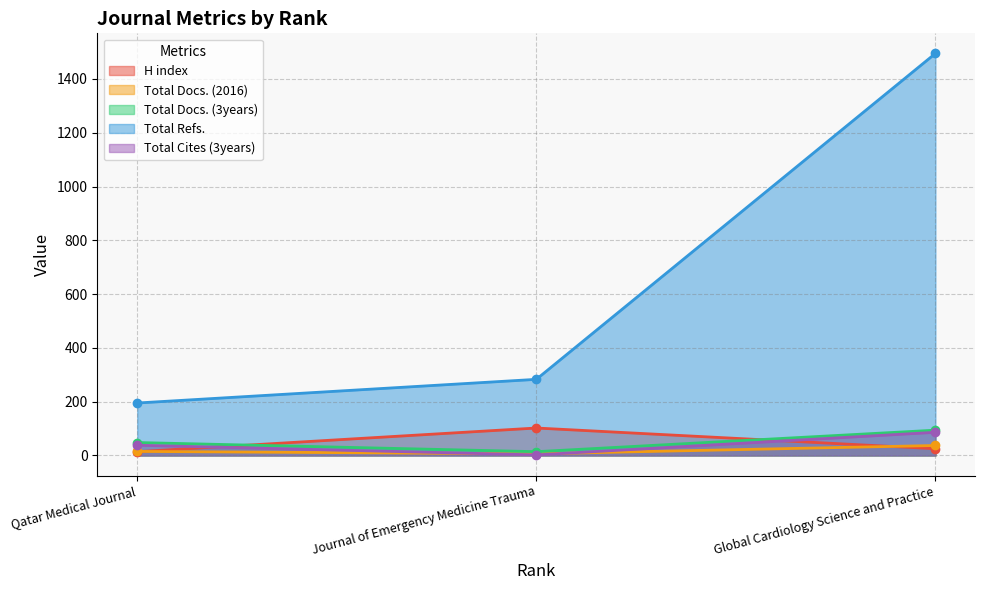

Which series has the largest total across all categories?

Total Refs.